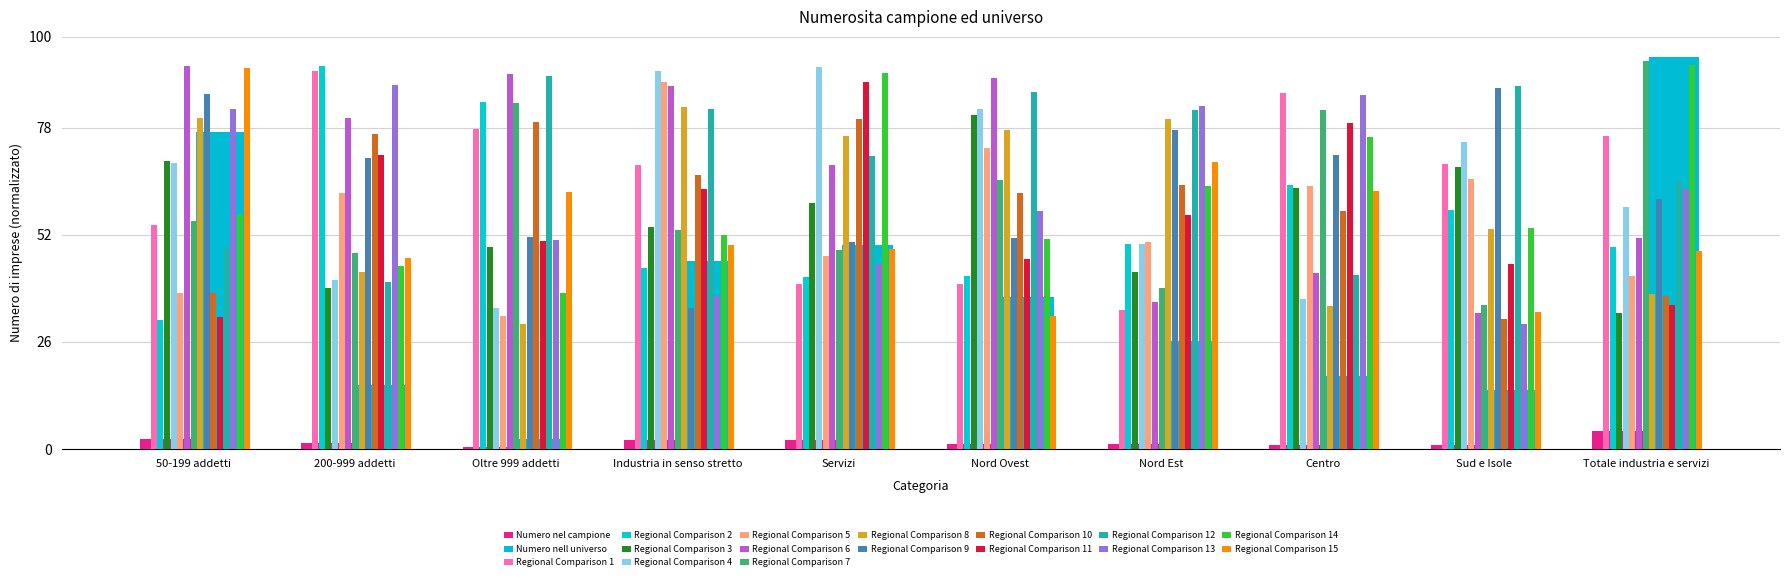

What is the difference between the second highest and second lowest values in the Numero nell universo series?

62.6